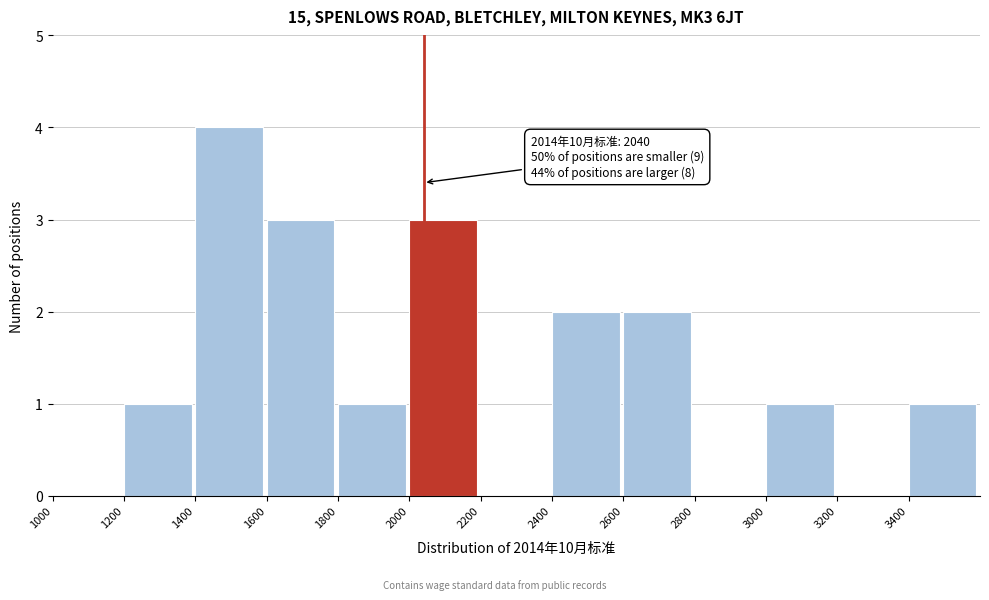

Over which range of the x-axis is the bar tallest?

1400 to 1600